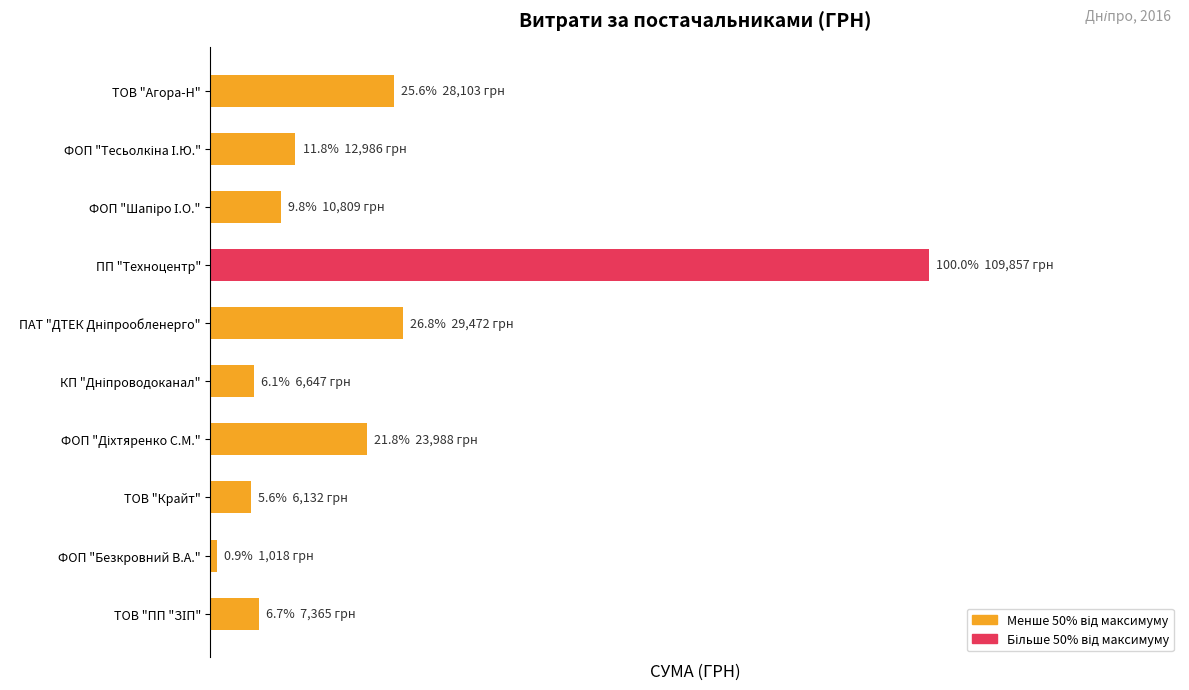

At which category does the chart reach its minimum across all series?

ФОП "Безкровний В.А."